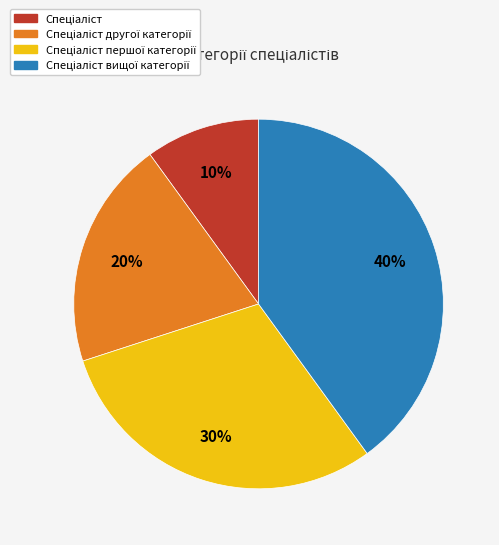

To the nearest percent, what is the difference between the largest and smallest slice percentages?

30%